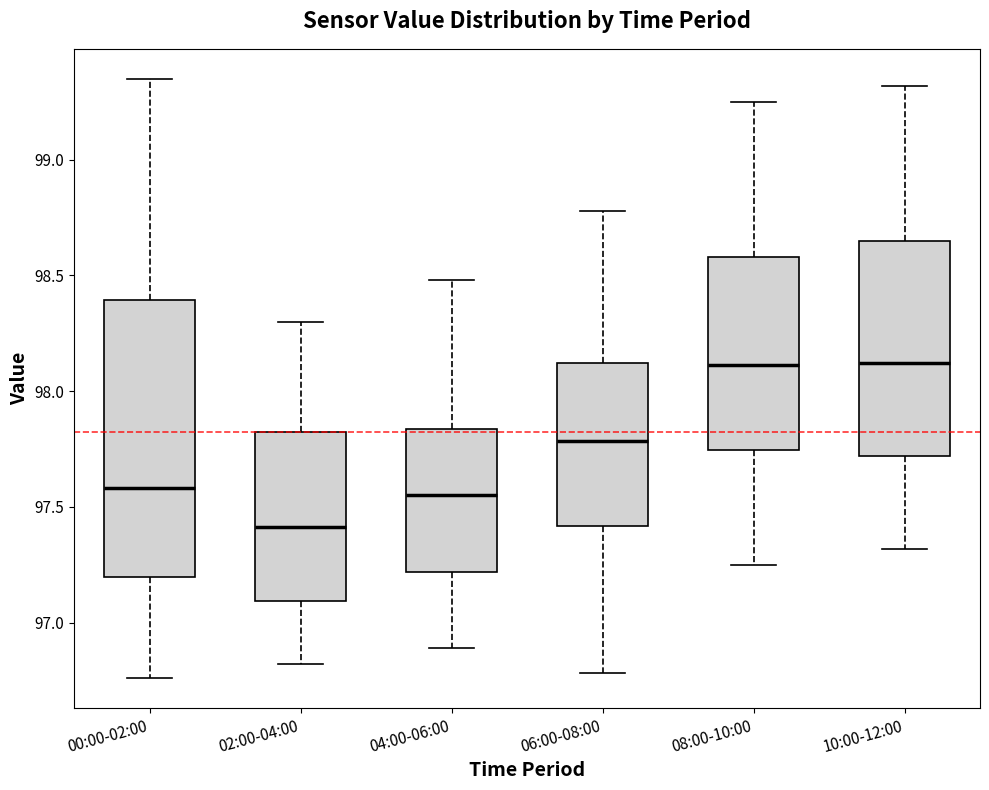

Reading left to right, transcribe this box plot: for each box, give where its median line is, the range the box spans, and where its two whiskers end, as read against the y-axis. The values are not printed on the chart, so give them approximately, as read against the axis.

00:00-02:00: median 97.60, box 97.20 to 98.40, whiskers 96.75 to 99.35
02:00-04:00: median 97.40, box 97.10 to 97.80, whiskers 96.80 to 98.30
04:00-06:00: median 97.55, box 97.20 to 97.85, whiskers 96.90 to 98.50
06:00-08:00: median 97.80, box 97.40 to 98.10, whiskers 96.80 to 98.80
08:00-10:00: median 98.10, box 97.75 to 98.60, whiskers 97.25 to 99.25
10:00-12:00: median 98.10, box 97.70 to 98.65, whiskers 97.30 to 99.30